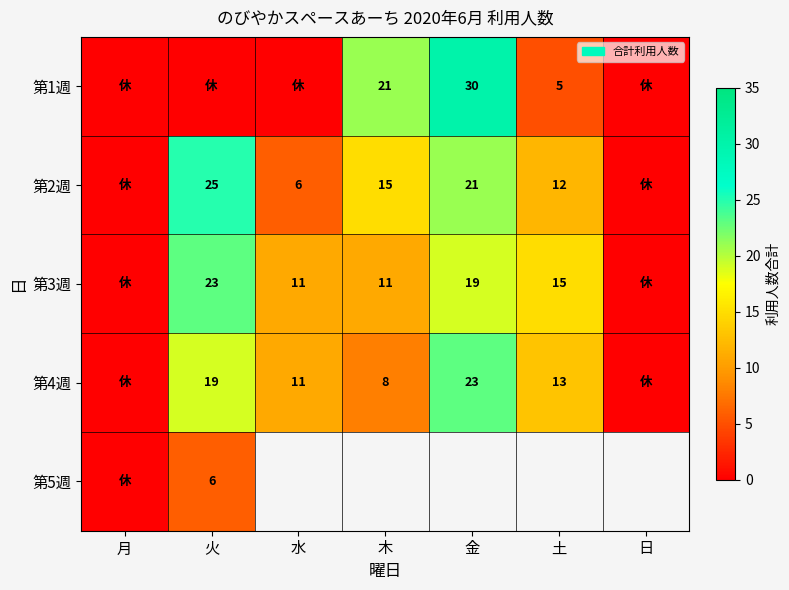

Count the number of categories in the chart.

7